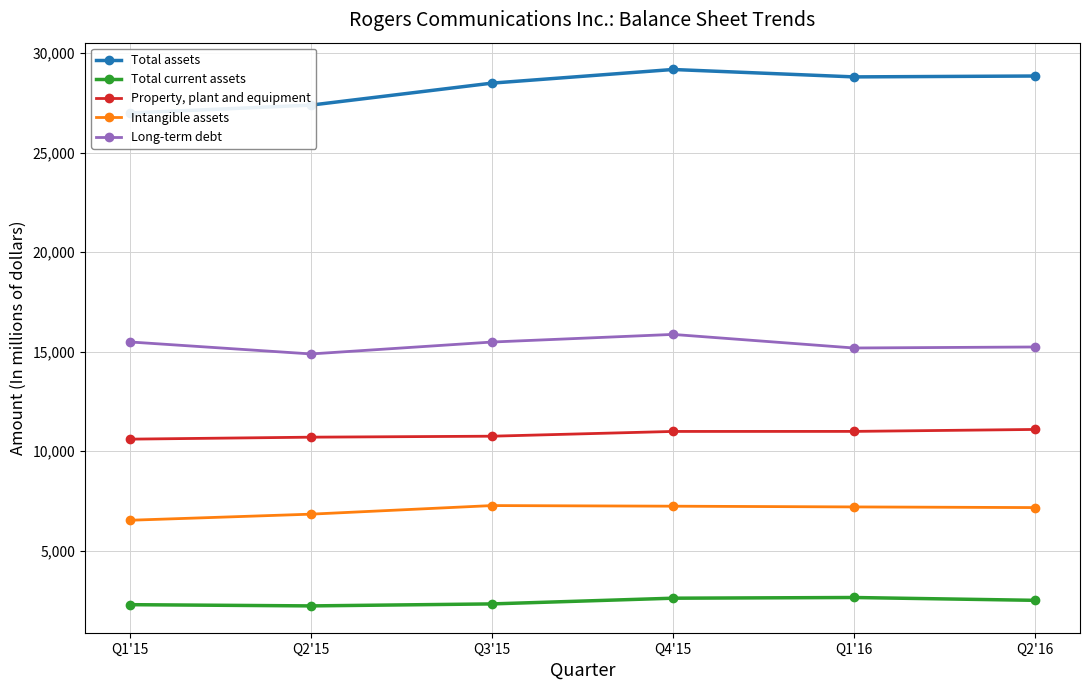

How many data points in Total assets are less than 28803?

3